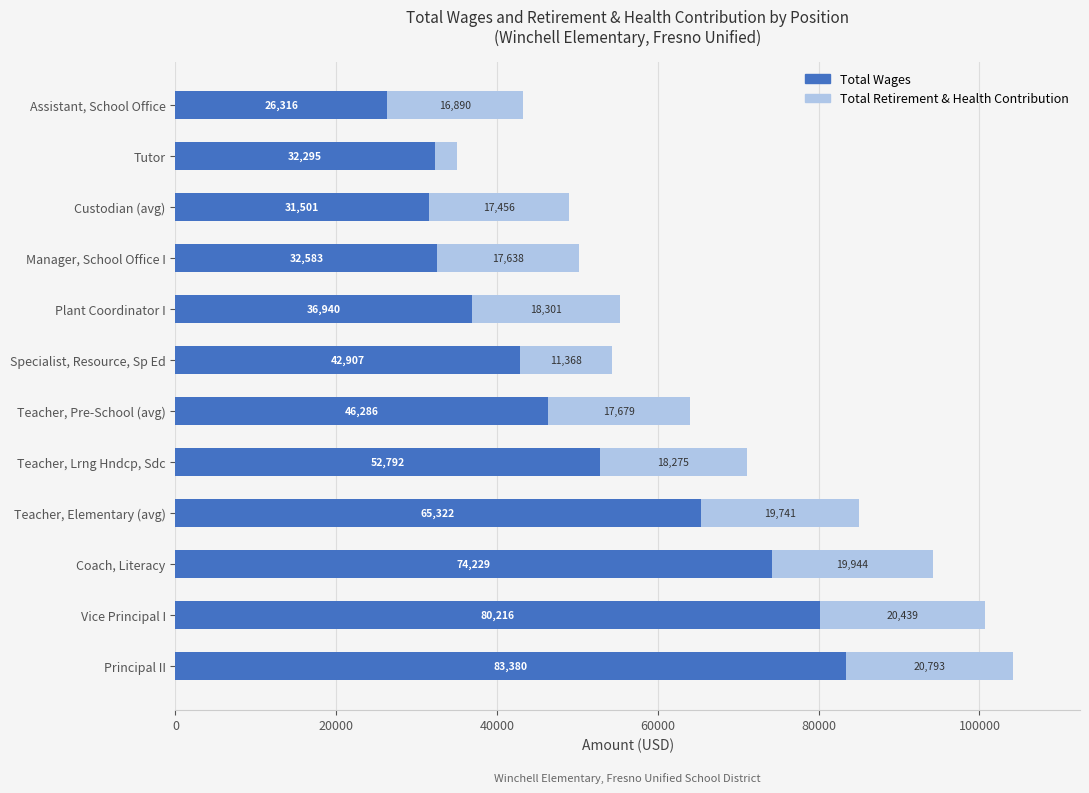

List the labels in order of Total Wages value, smallest first.

Assistant, School Office, Custodian (avg), Tutor, Manager, School Office I, Plant Coordinator I, Specialist, Resource, Sp Ed, Teacher, Pre-School (avg), Teacher, Lrng Hndcp, Sdc, Teacher, Elementary (avg), Coach, Literacy, Vice Principal I, Principal II